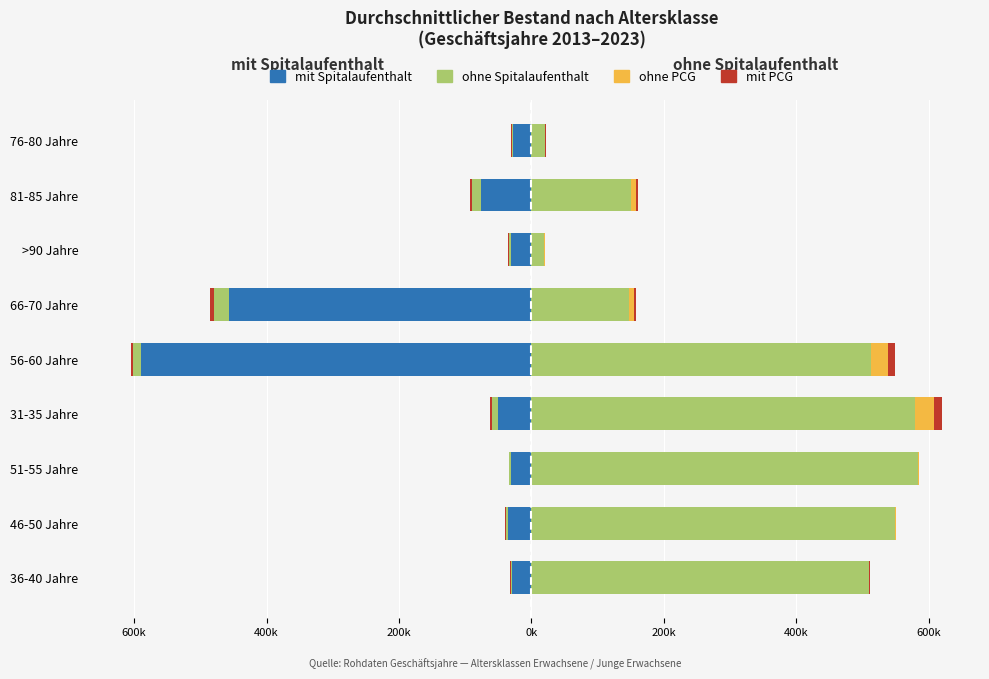

Rank the series at 51-55 Jahre from lowest to highest value.

mit Spitalaufenthalt, mit PCG, ohne Spitalaufenthalt, ohne PCG